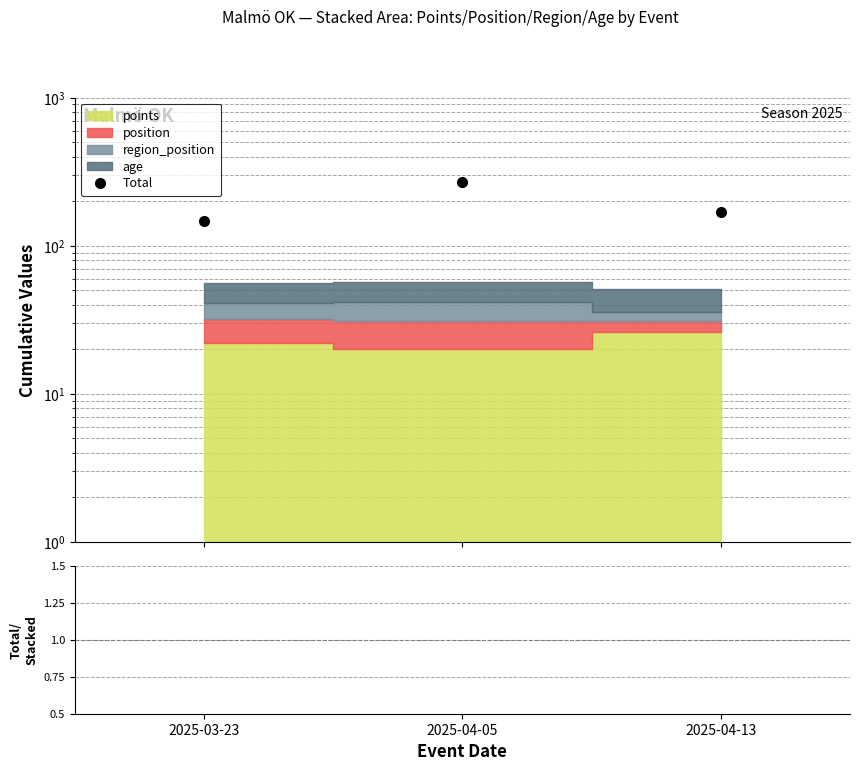

The value of Total/Stacked at 2025-04-05 is 8.2. True or false?

False